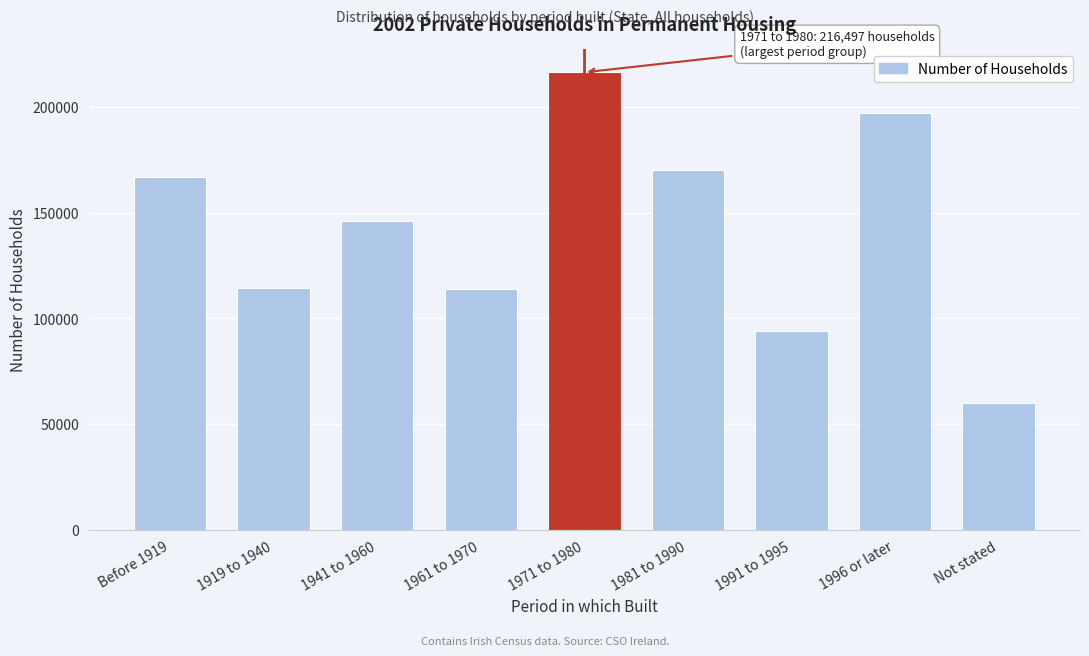

What is the label of the 2nd bar from the left?

1919 to 1940